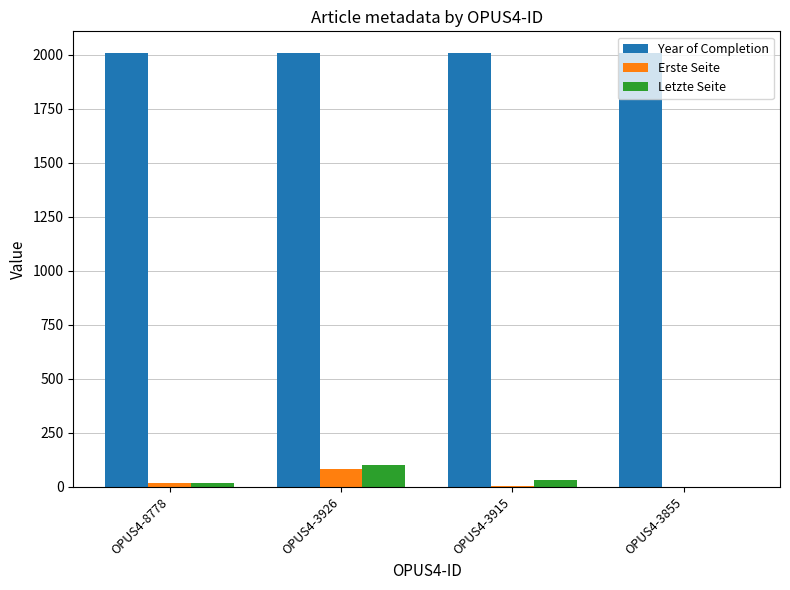

Count the number of categories in the chart.

4